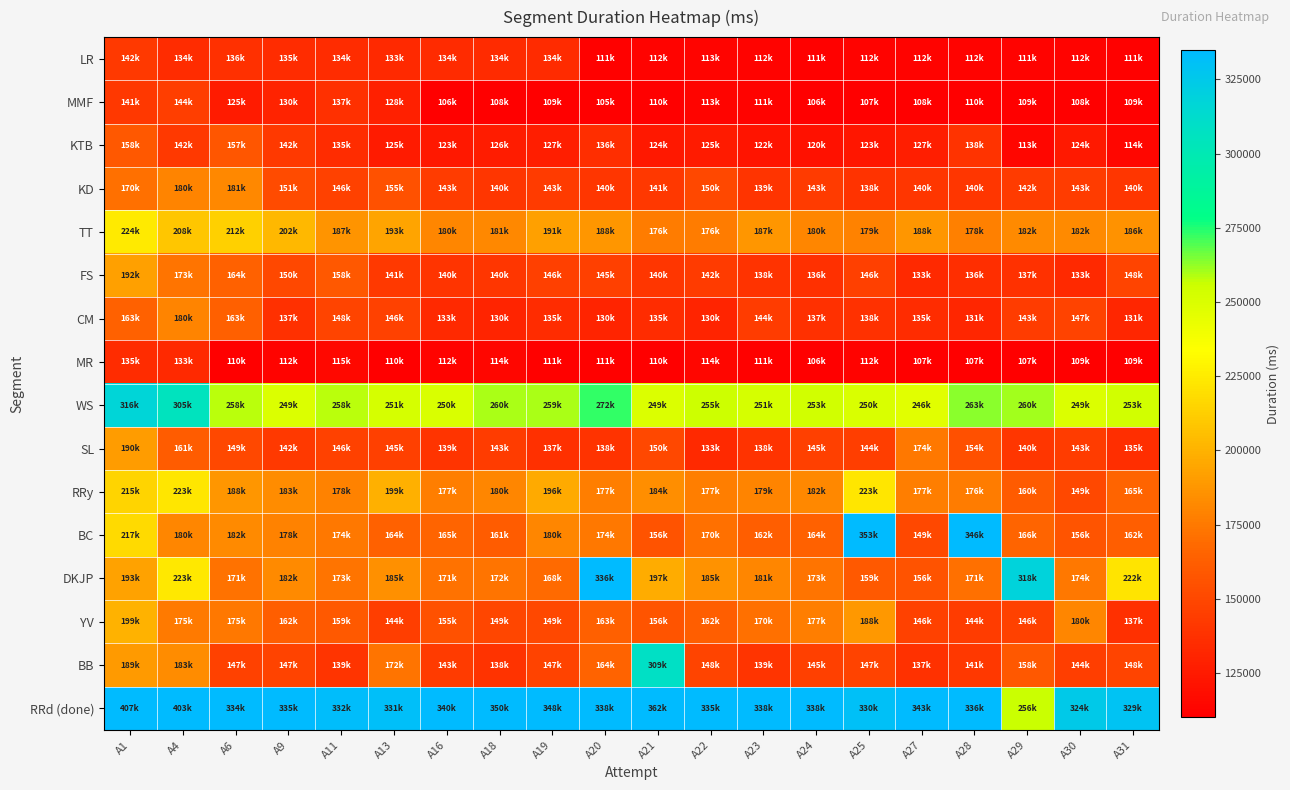

At how many categories does at least one series exceed 379290?

2